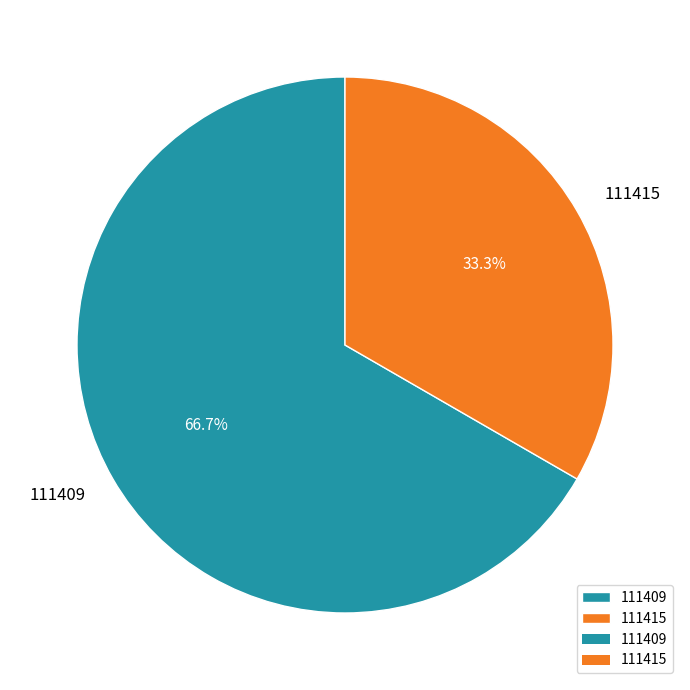

Is it true that 111409 is 79% of the pie?

False